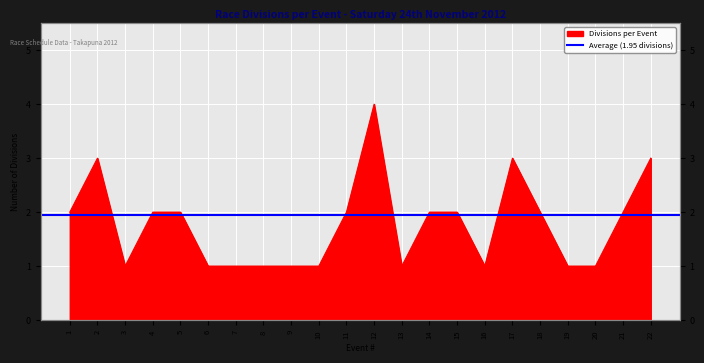

Does the chart have visible grid lines?

Yes